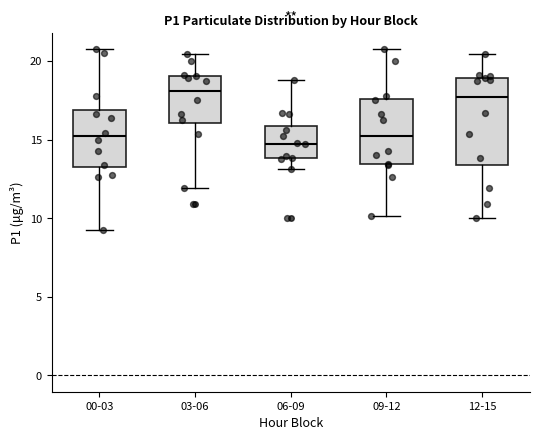

Reading left to right, transcribe this box plot: for each box, give where its median line is, the range the box spans, and where its two whiskers end, as read against the y-axis. The values are not printed on the chart, so give them approximately, as read against the axis.

00-03: median 15.0, box 13.0 to 17.0, whiskers 9.0 to 21.0
03-06: median 18.0, box 16.0 to 19.0, whiskers 12.0 to 20.5
06-09: median 15.0, box 14.0 to 16.0, whiskers 13.0 to 19.0
09-12: median 15.5, box 13.5 to 17.5, whiskers 10.0 to 21.0
12-15: median 17.5, box 13.5 to 19.0, whiskers 10.0 to 20.5